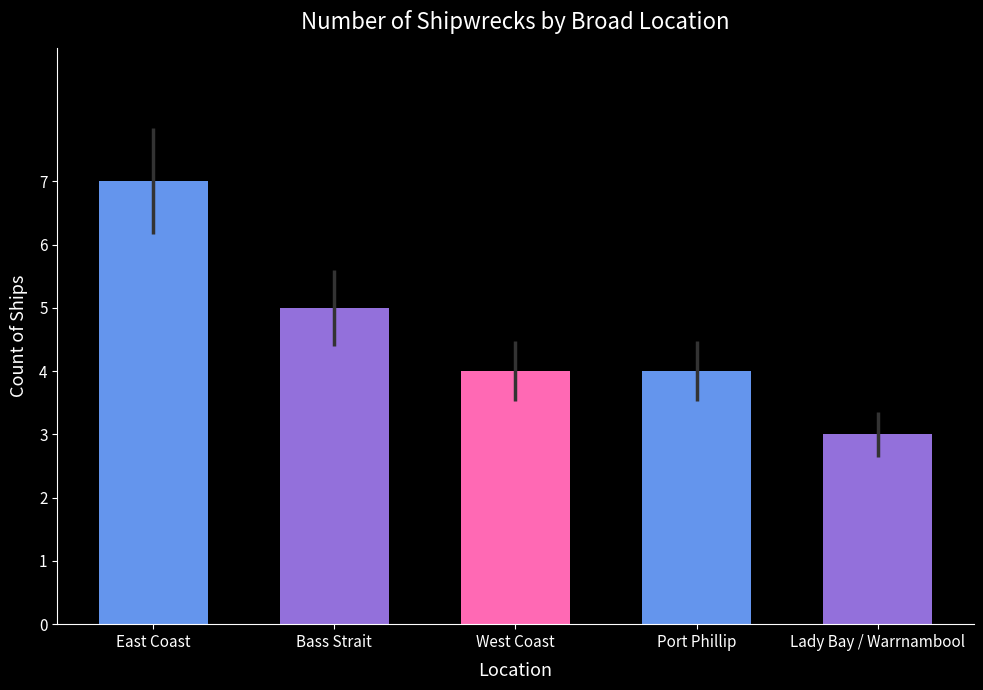

Which has a higher value, West Coast or East Coast?

East Coast